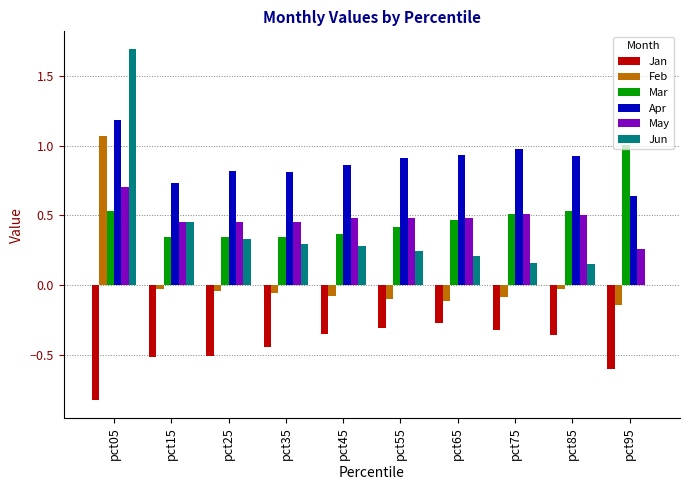

At which category is the sum across all series the highest?

pct05